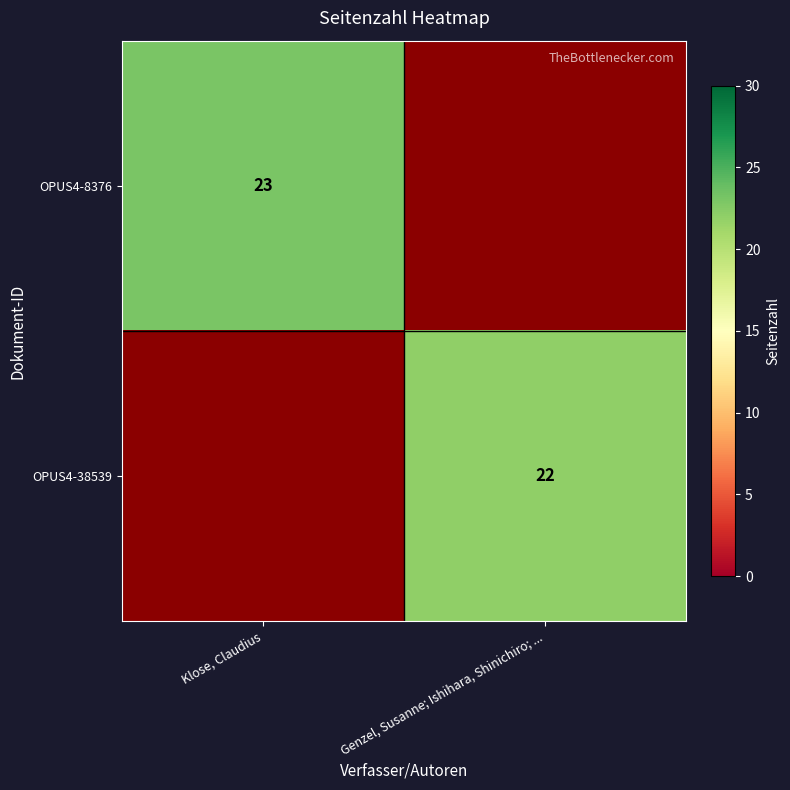

True or false: OPUS4-8376 has a value of 23 at Klose, Claudius.

True